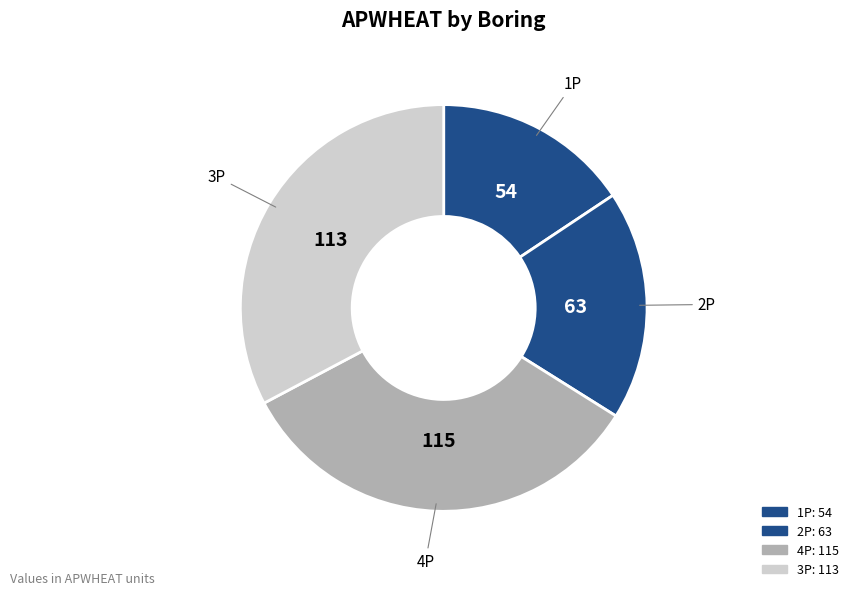

Does 2P account for over 50% of the chart?

No